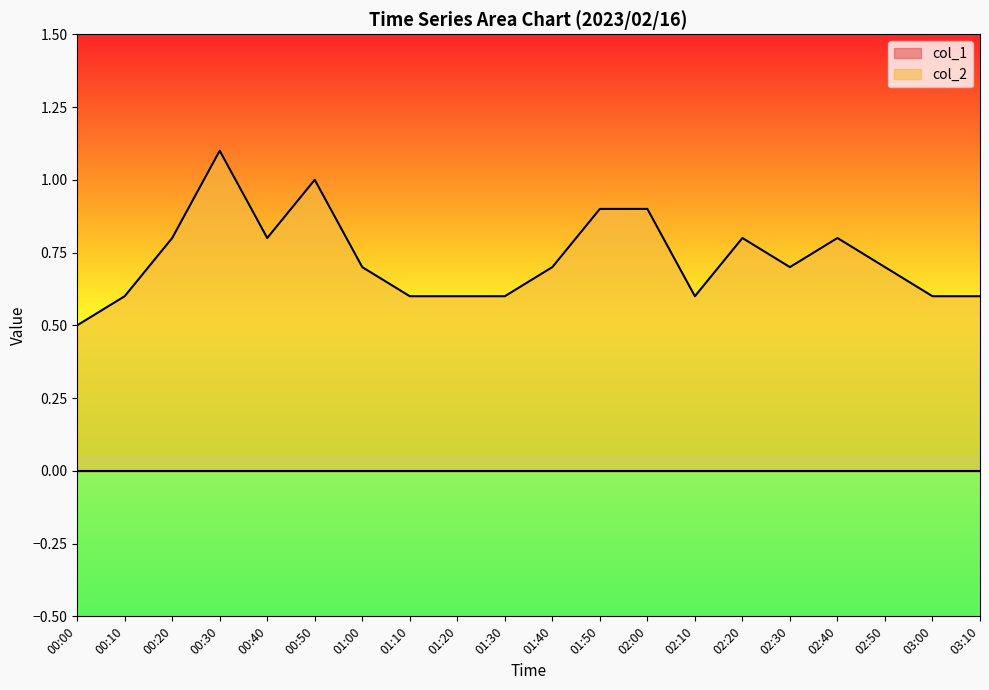

Rank the categories by value from highest to lowest.

00:30, 00:50, 01:50, 02:00, 00:20, 00:40, 02:20, 02:40, 01:00, 01:40, 02:30, 02:50, 00:10, 01:10, 01:20, 01:30, 02:10, 03:00, 03:10, 00:00